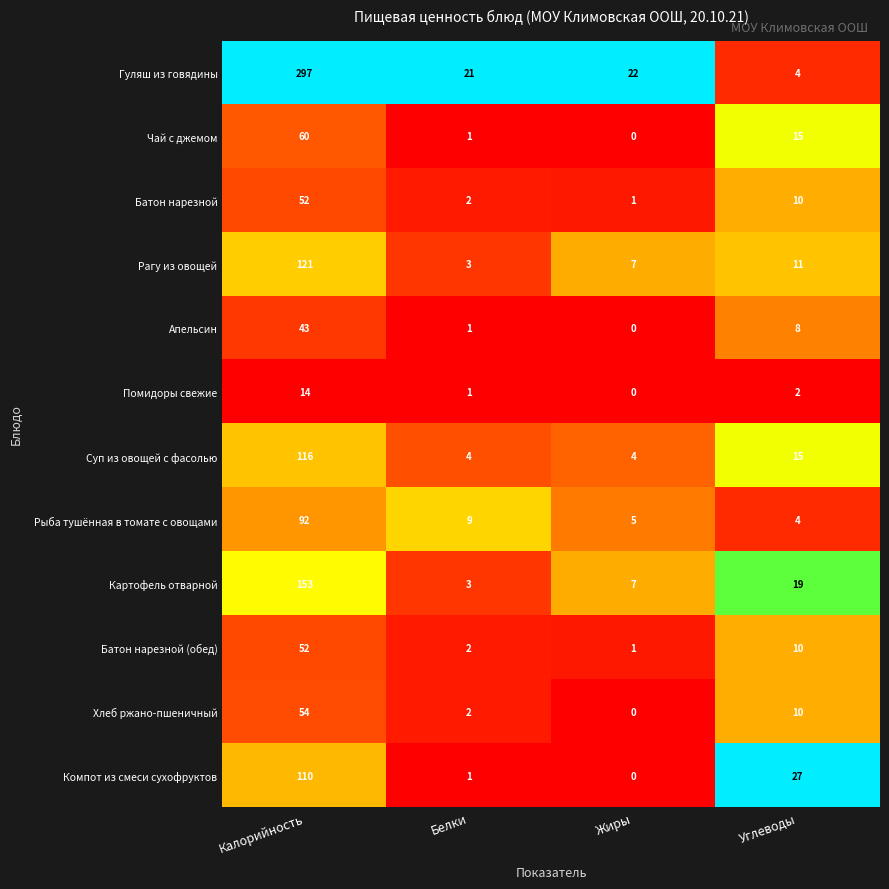

What is the maximum value shown in the chart?

297